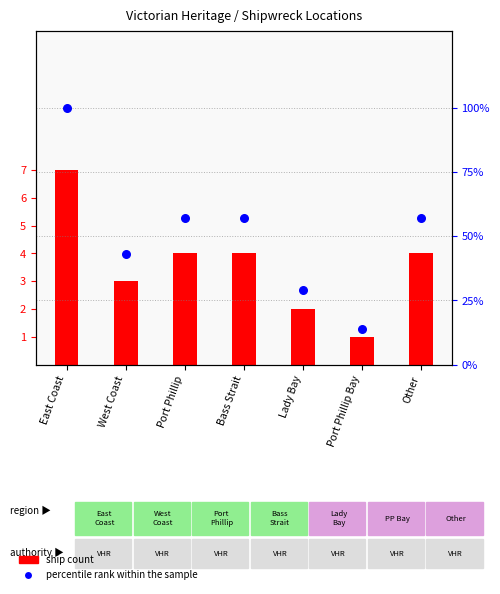

Is the value of percentile rank within the sample at Port Phillip greater than the value of ship count at West Coast?

Yes